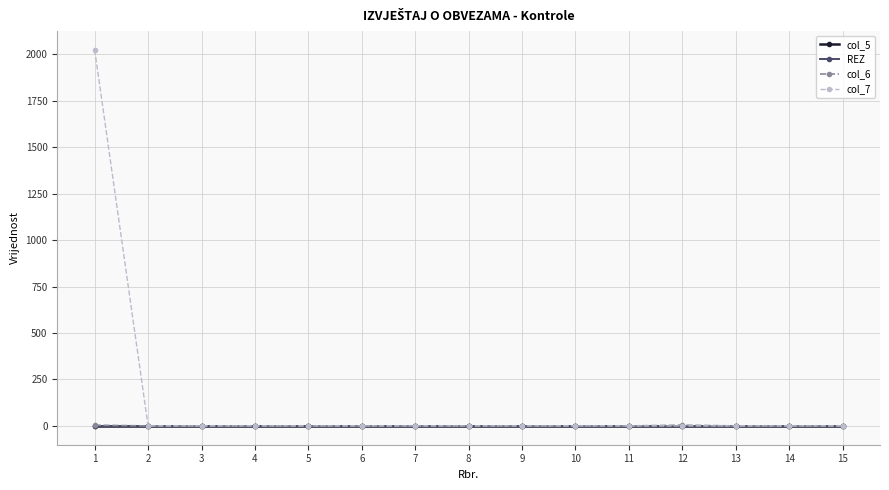

Does the chart have visible grid lines?

Yes